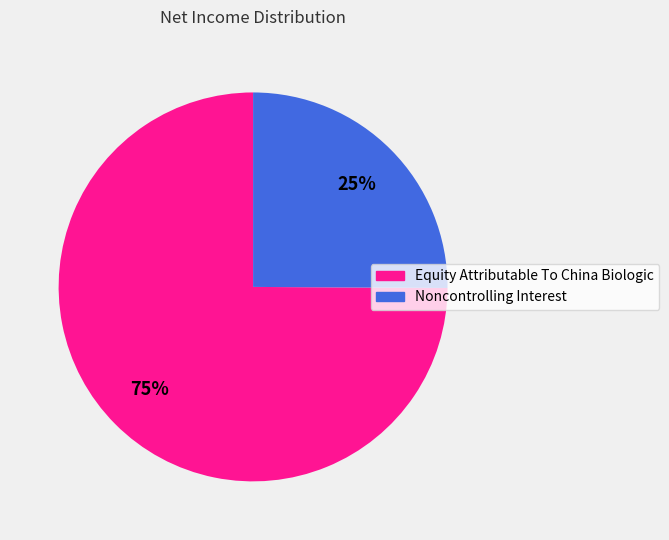

What percentage is the Equity Attributable To China Biologic slice, to the nearest percent?

75%